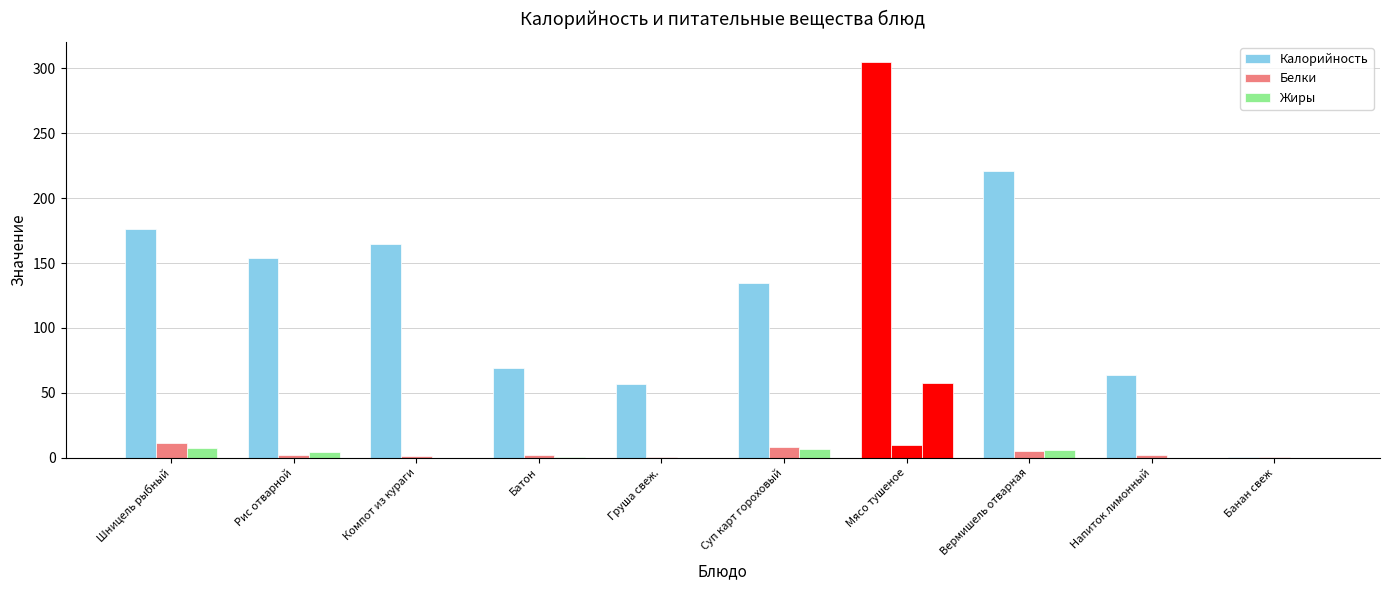

At which category is the sum across all series the highest?

Мясо тушеное